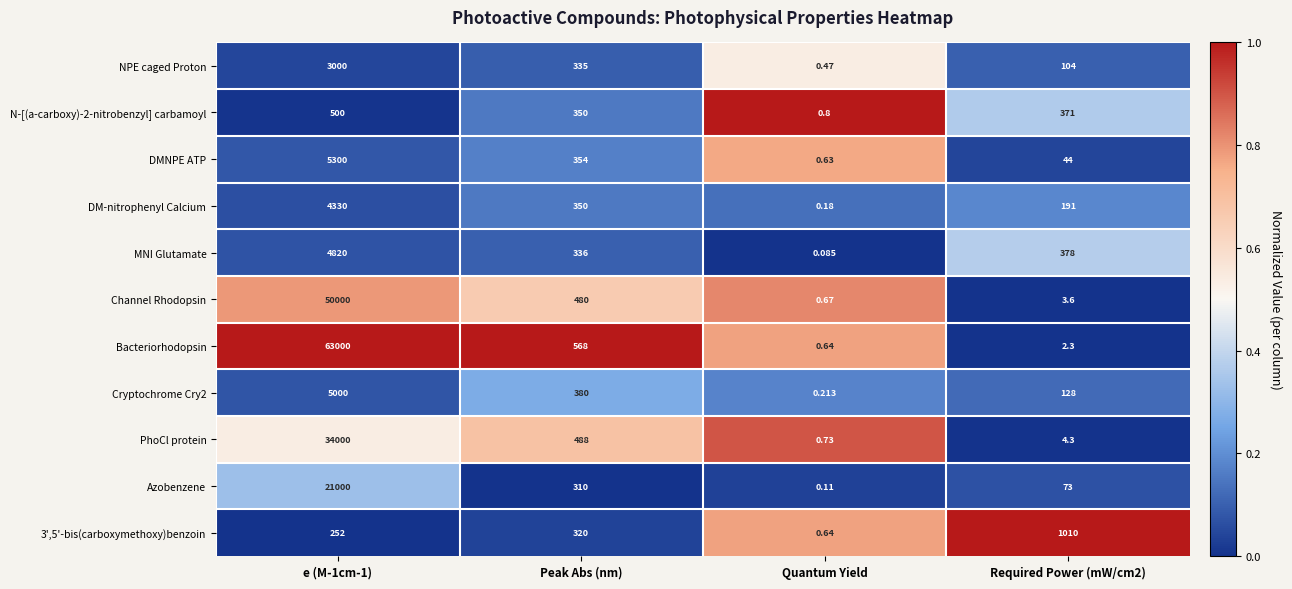

Which series has the largest range (max minus min)?

Bacteriorhodopsin